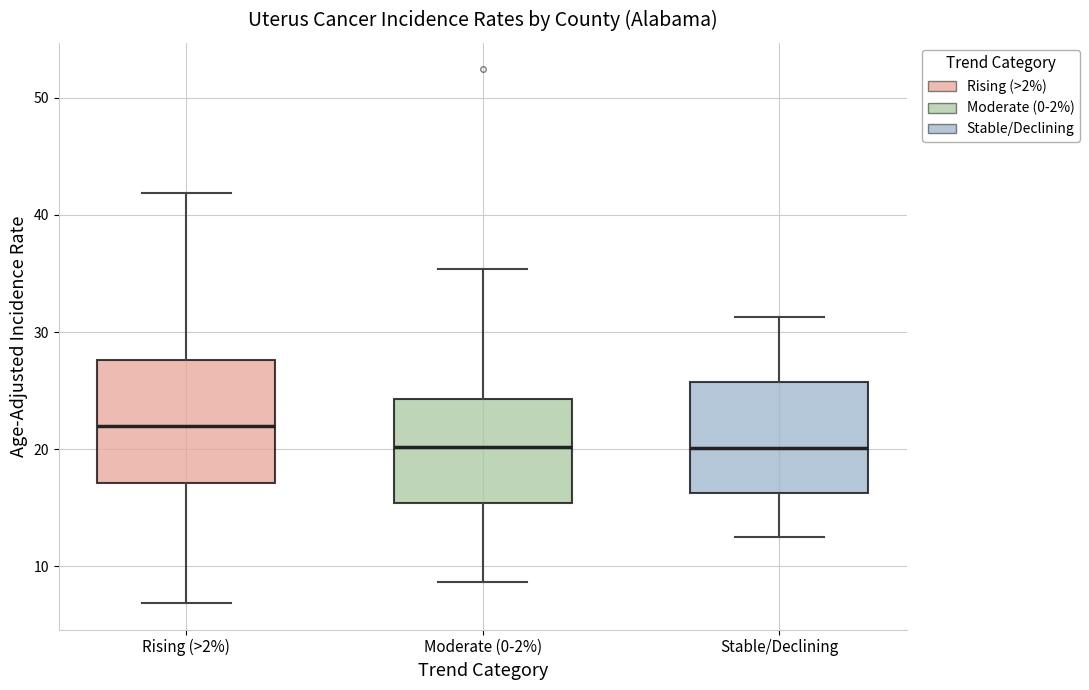

Where does the median line of the box for Stable/Declining sit on the y-axis? The values are not printed on the chart, so give them approximately, as read against the axis.

20